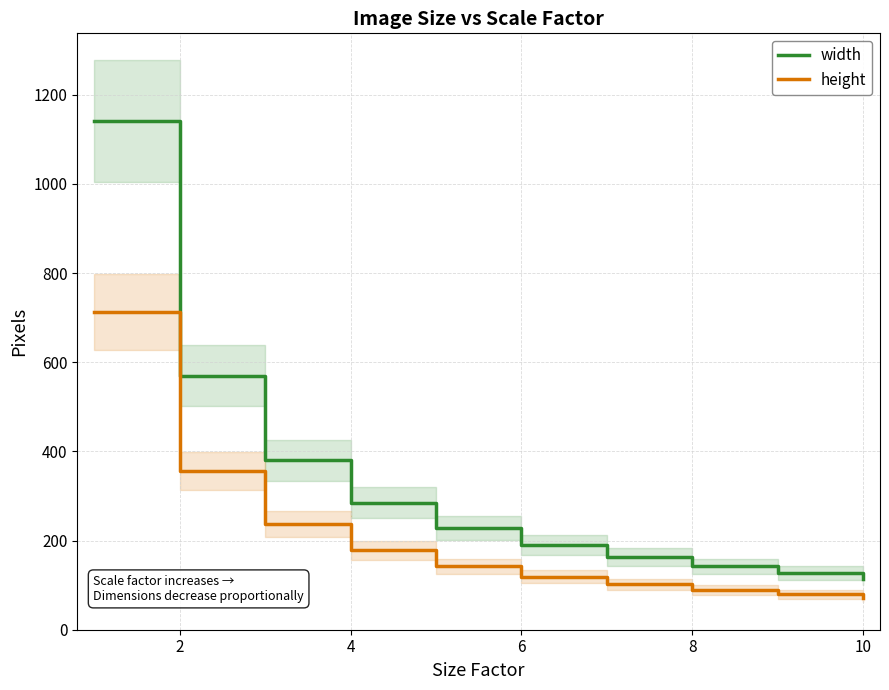

Reading left to right, list all the values displayed in this chart.

width: 1140.0	570.0	380.0	285.0	228.0	190.0	162.9	142.5	126.7	114.0
height: 712.0	356.0	237.3	178.0	142.4	118.7	101.7	89.0	79.1	71.2